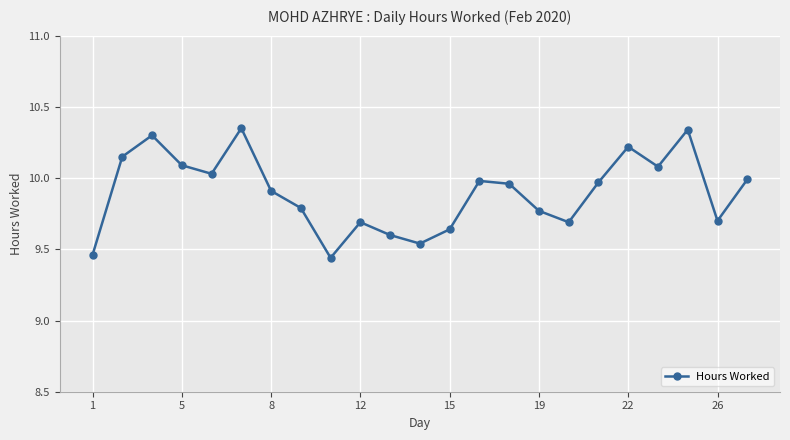

How many points are lower than both their immediate neighbors (excluding endpoints)?

6